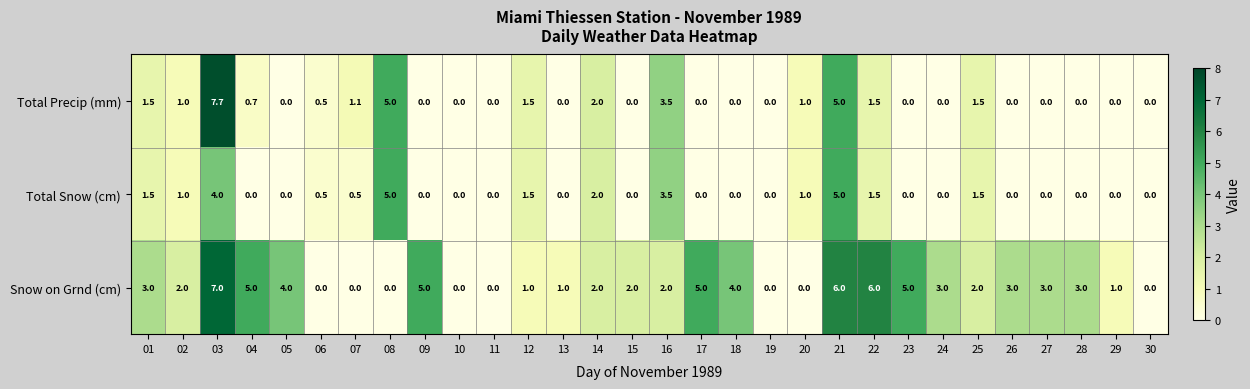

How many data points does each series have?

30